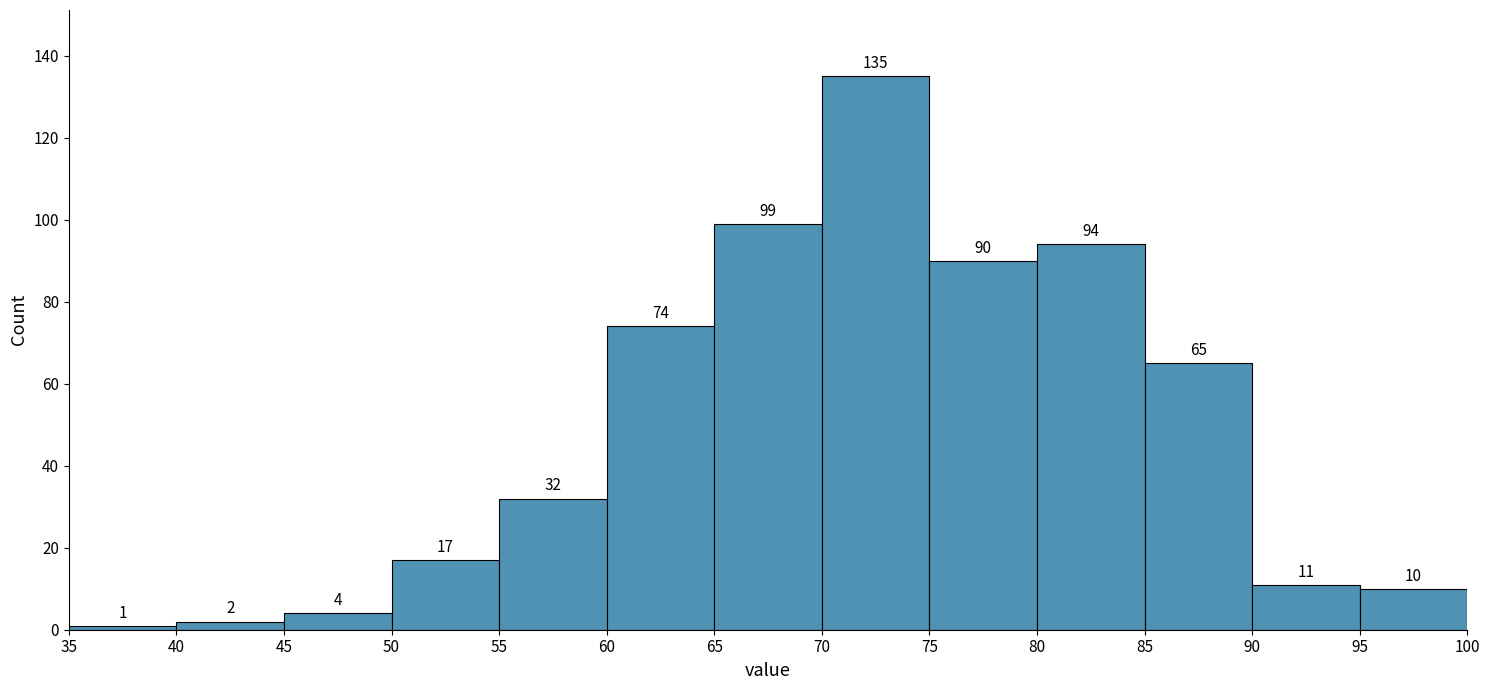

What is the height of the bar covering 85 to 90 on the x-axis?

65